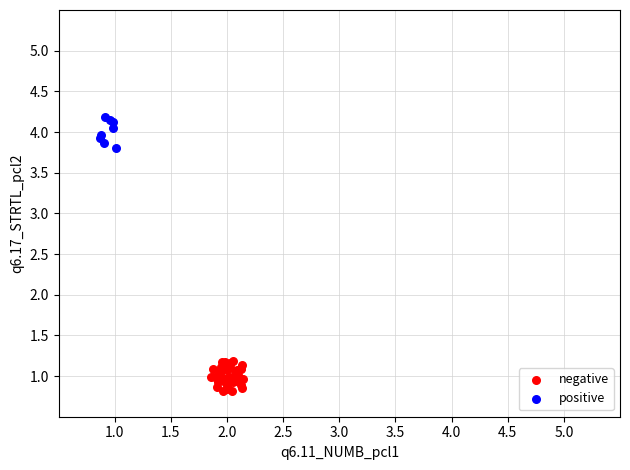

Which series reaches the maximum Y coordinate?

positive